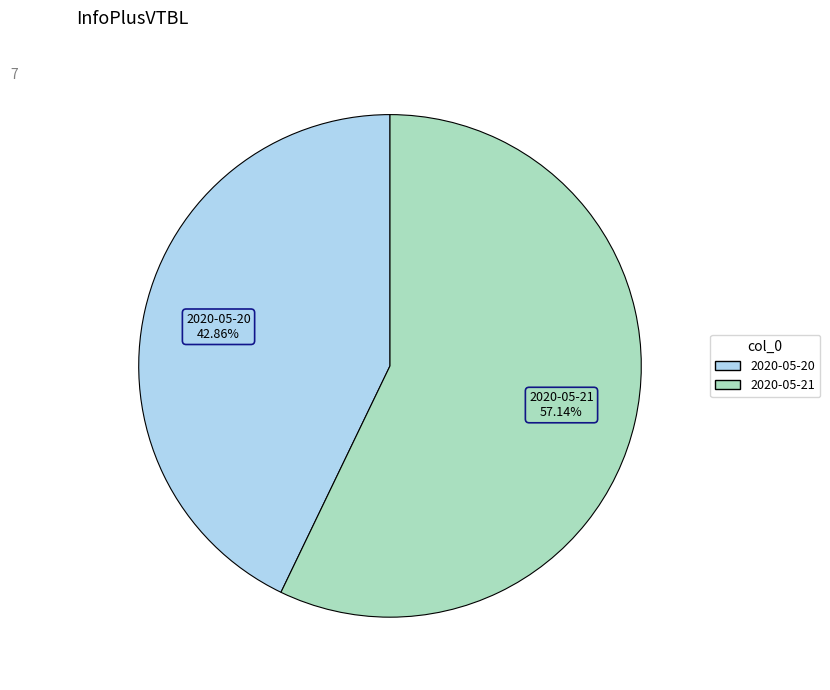

Does any single category account for the majority?

Yes